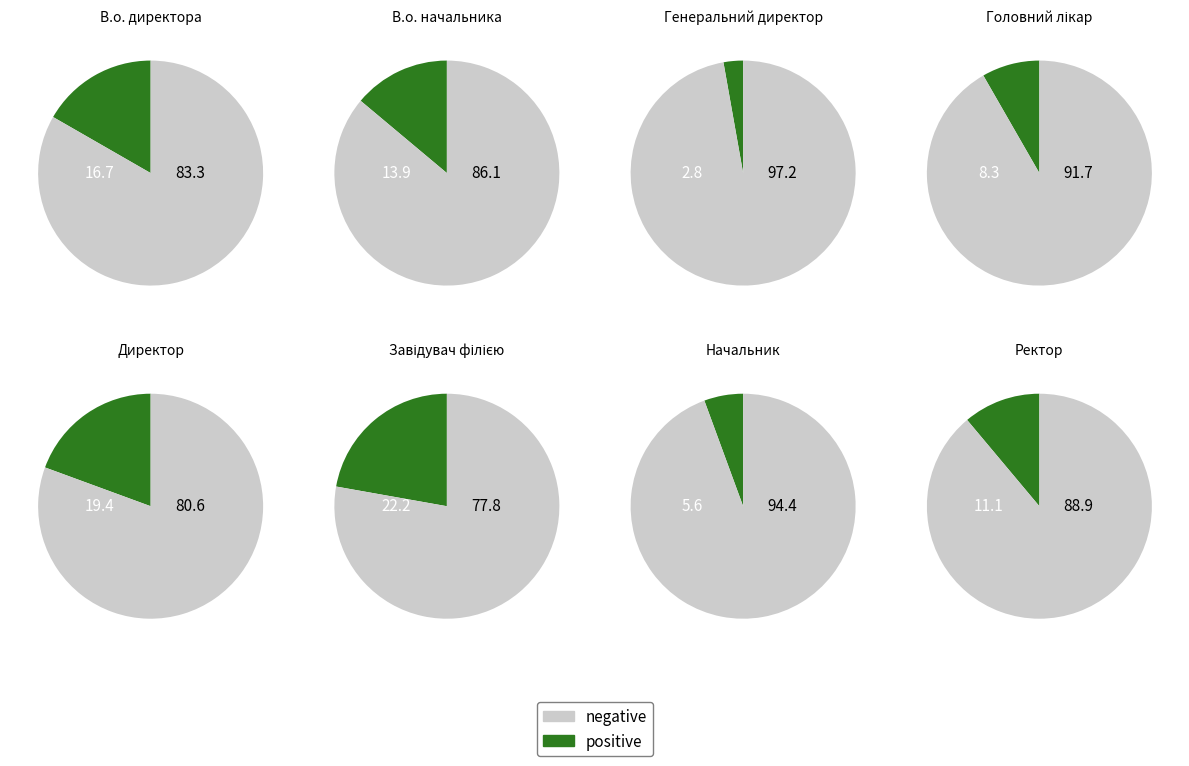

Which category has the biggest portion of the pie?

Завідувач філією